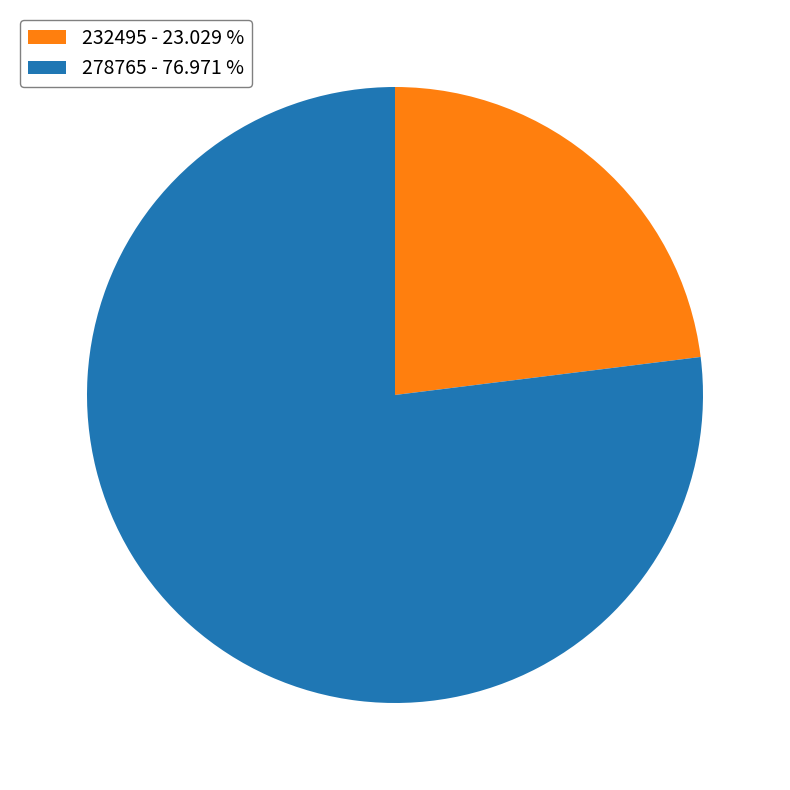

Does 278765 represent more than half of the total?

Yes